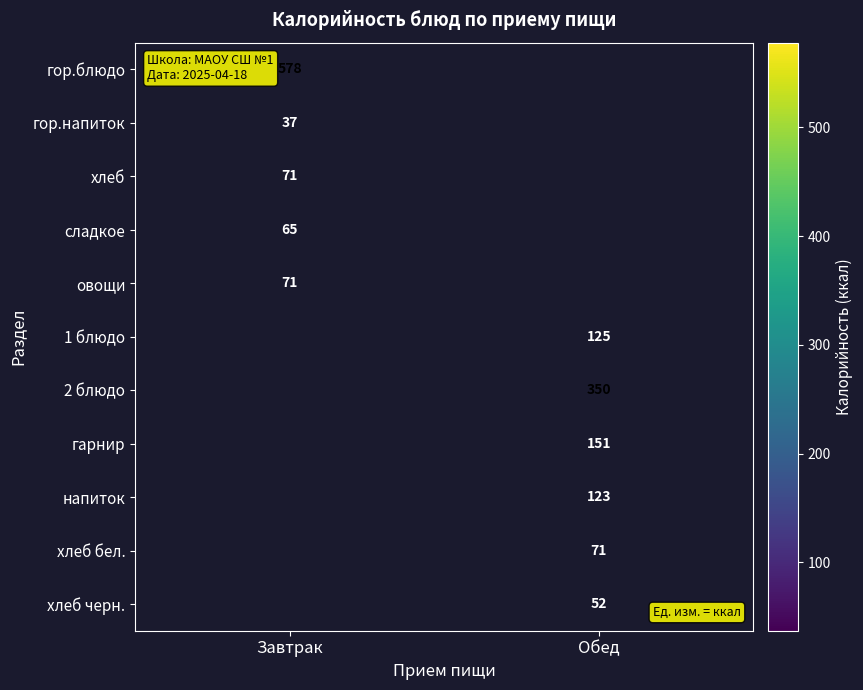

True or false: гарнир has a value of 67 at Обед.

False